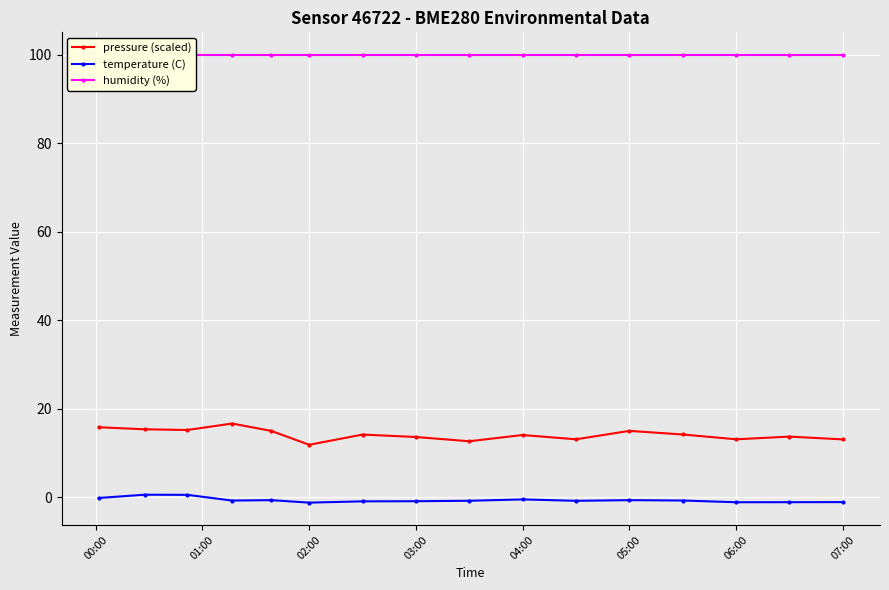

At how many categories does at least one series exceed 71?

16